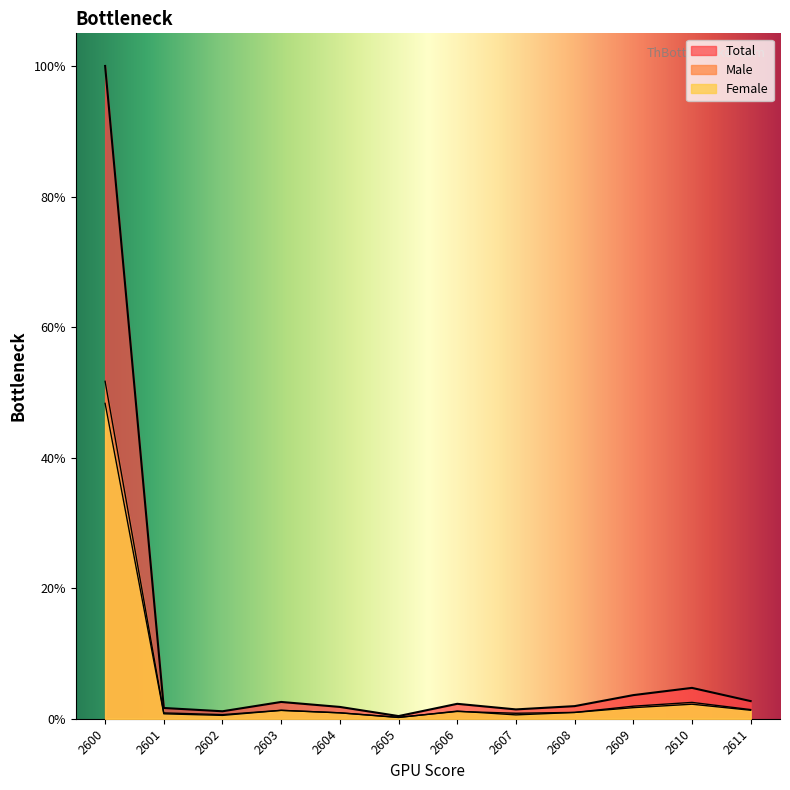

Is the value of Male at 2609 greater than the value of Total at 2608?

No